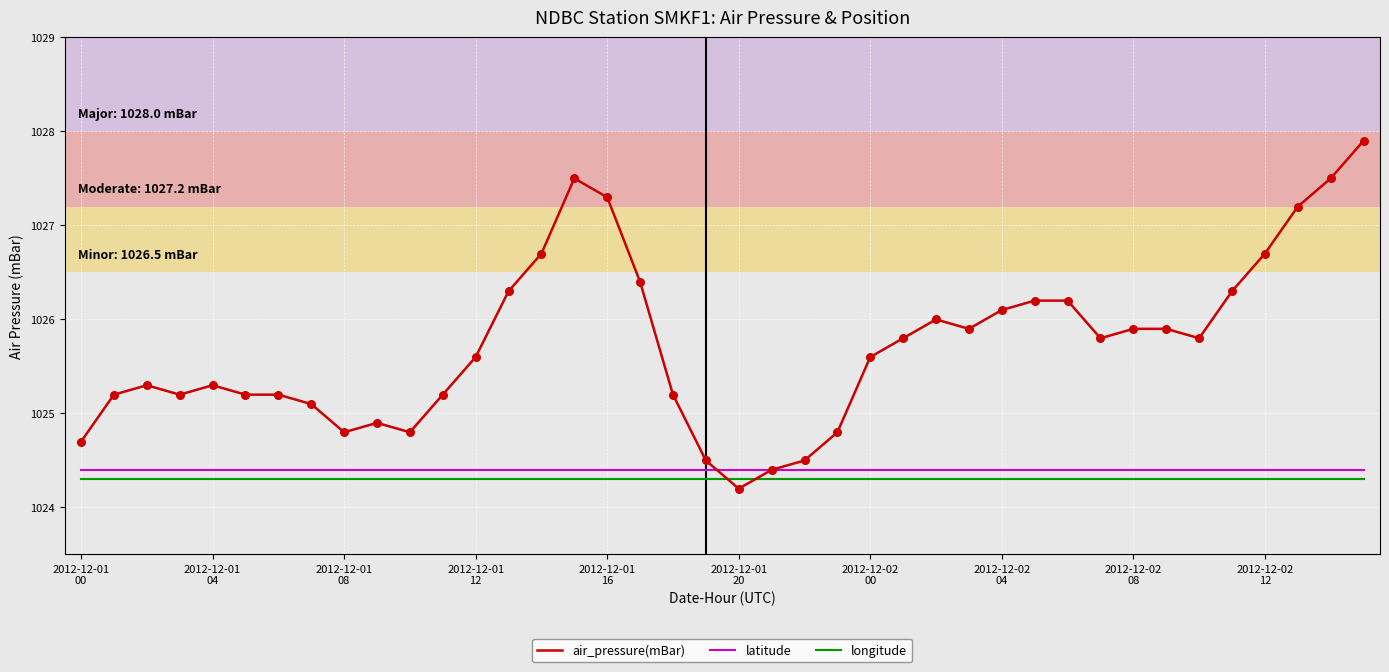

Which series has the largest total across all categories?

air_pressure(mBar)